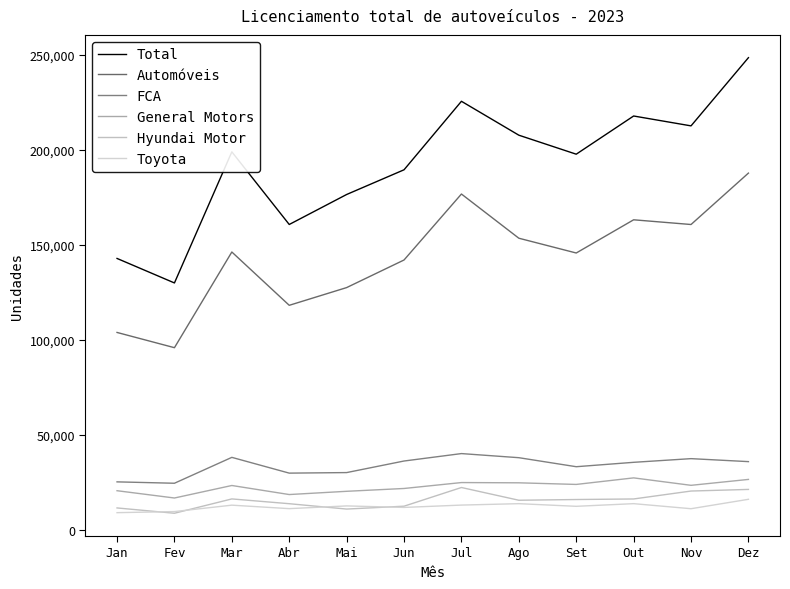

What is the sum of all Toyota values?

146932